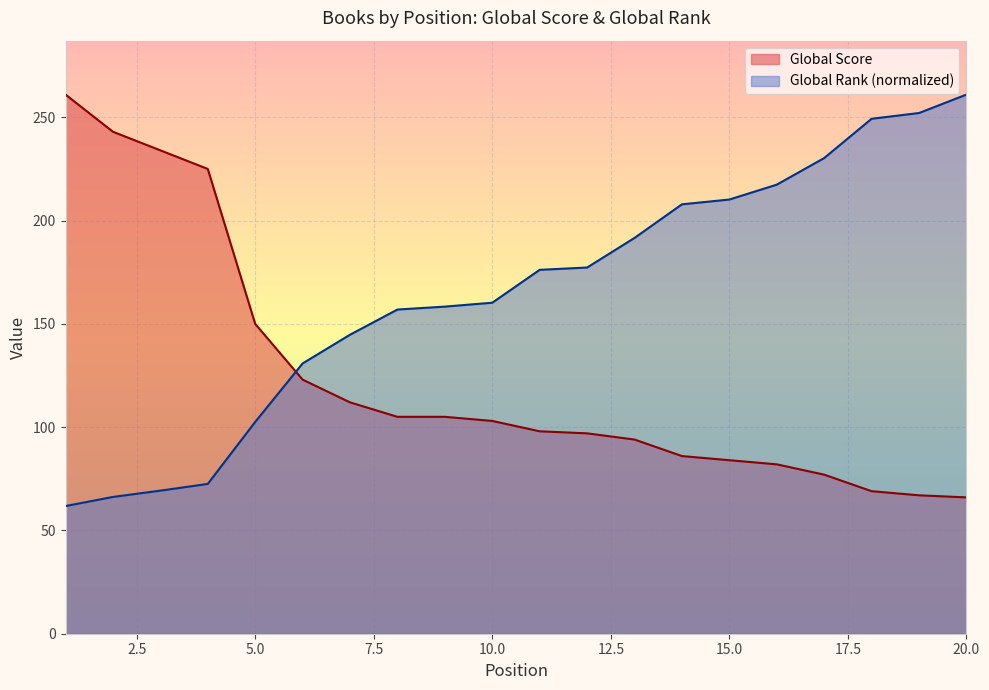

The Global Rank (scaled) series shows 249.3 at 18. True or false?

True